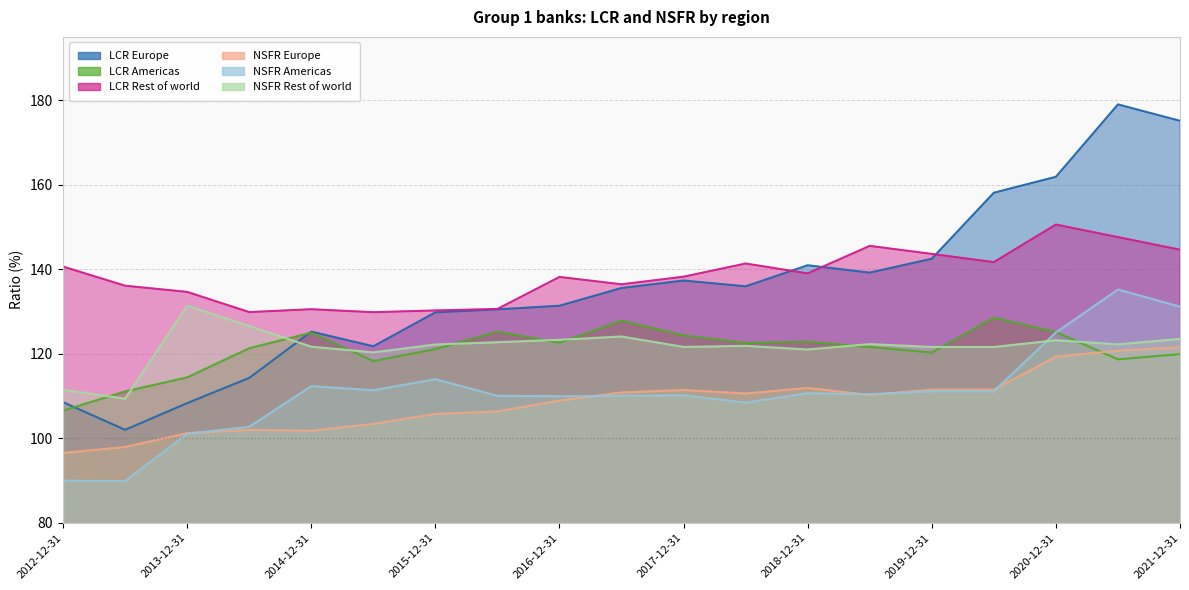

Where does the LCR Rest of world series first go above 138?

2012-12-31